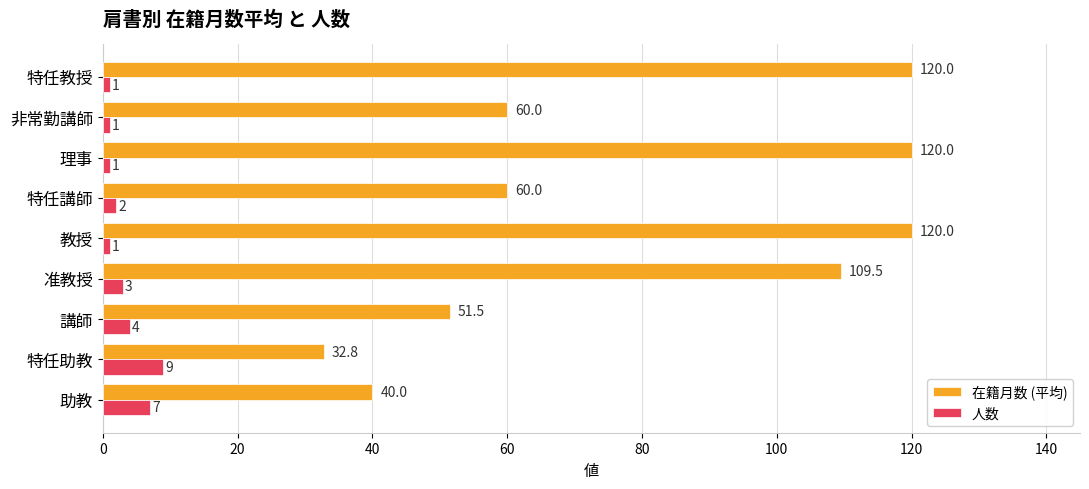

True or false: 在籍月数 (平均) has a value of 160.4 at 教授.

False